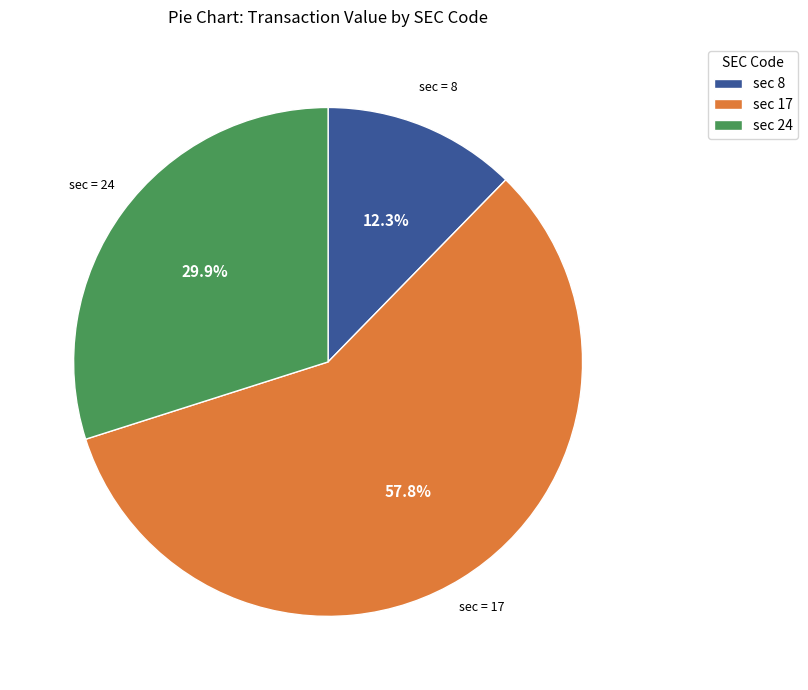

Which category has the smallest portion of the pie?

sec 8